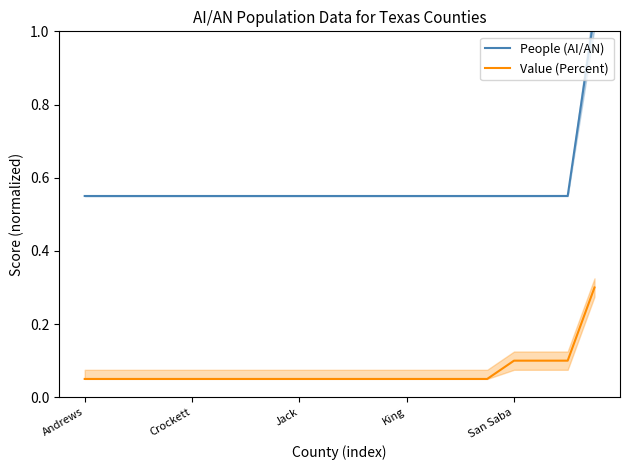

True or false: People (AI/AN) has a value of 0.6 at 14.

True